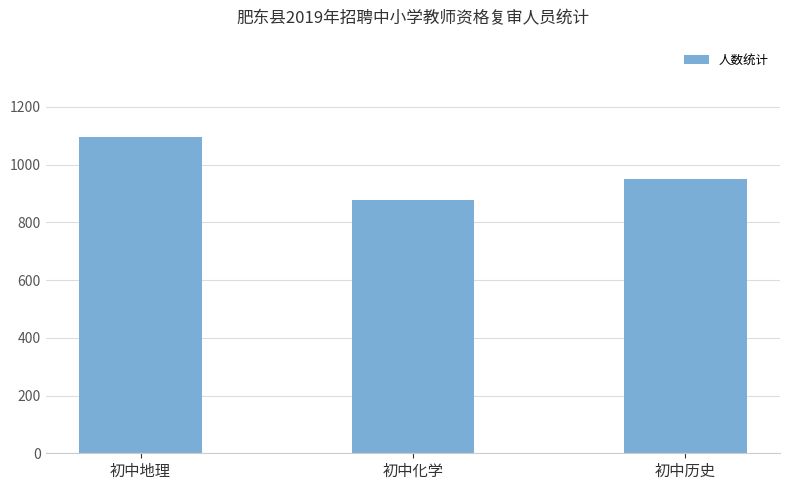

Reading right to left, list all the values displayed in this chart.

初中历史=949	初中化学=876	初中地理=1095